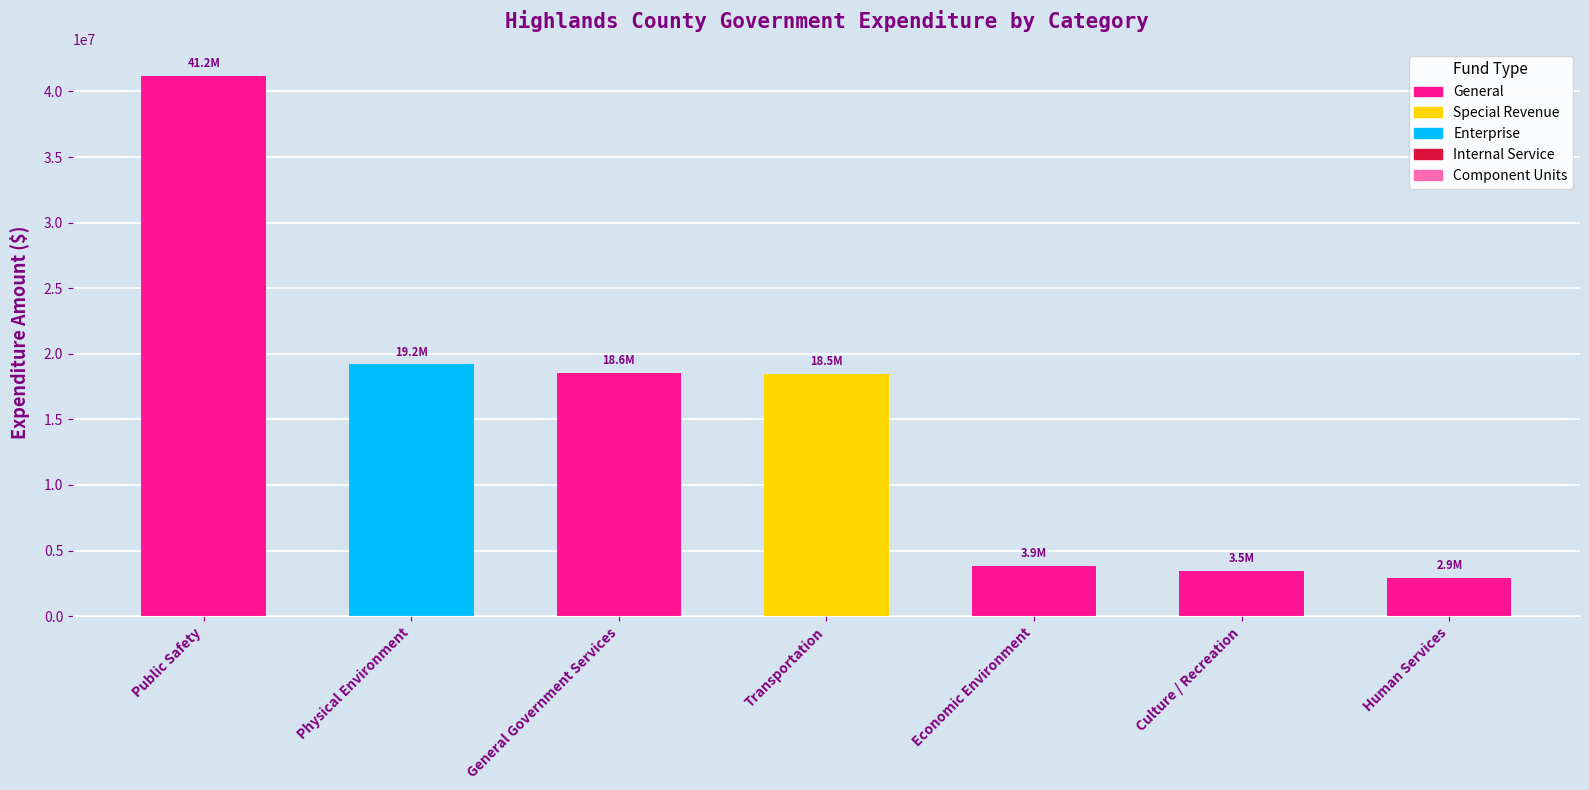

The value of Component Units at Economic Environment is 148251. True or false?

False